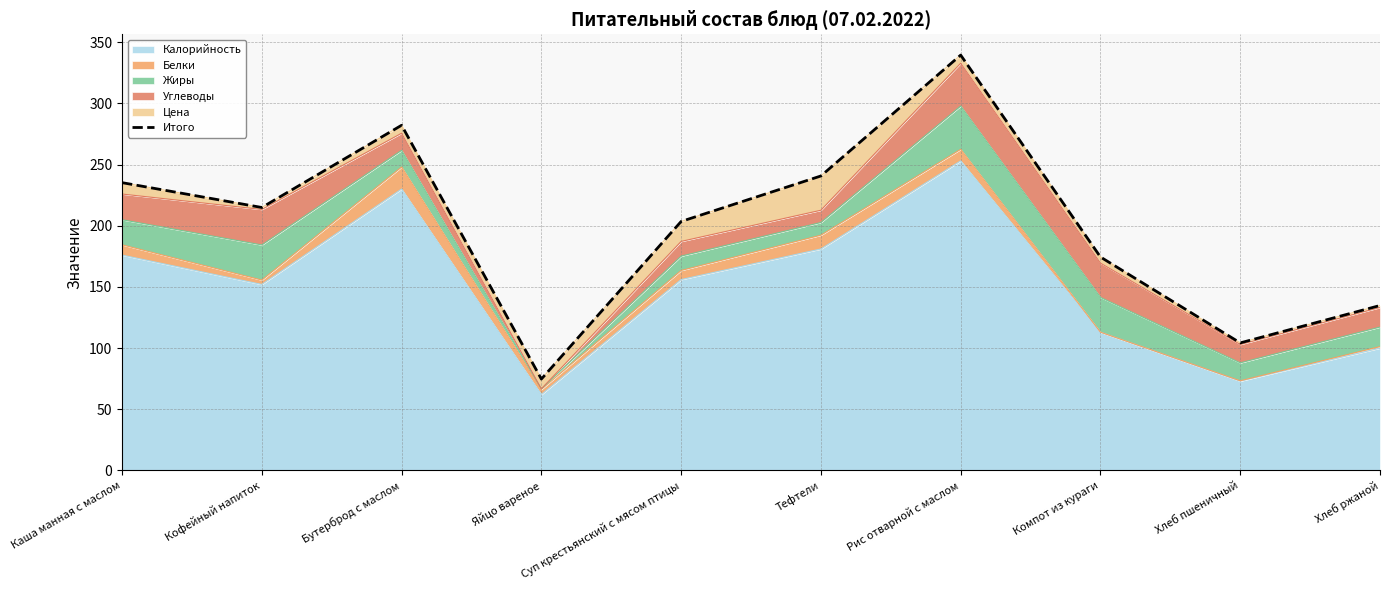

The value at Бутерброд с маслом is 71.7. True or false?

False